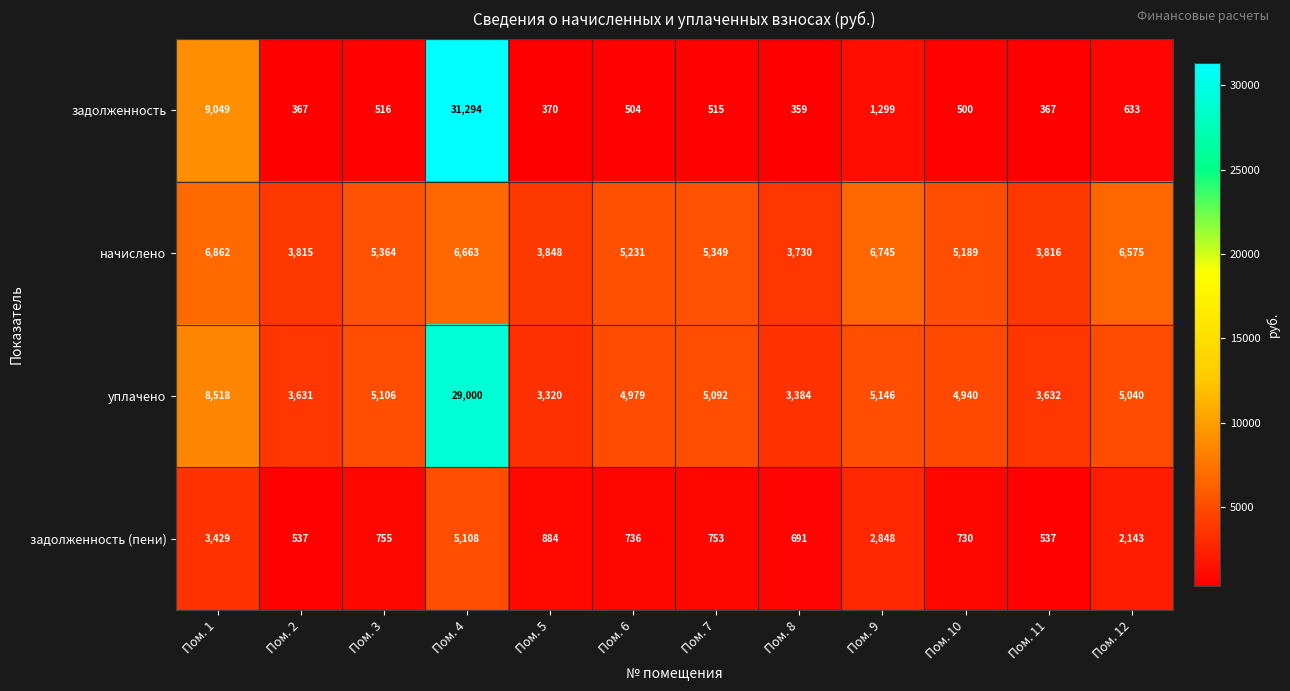

Count the number of categories in the chart.

12